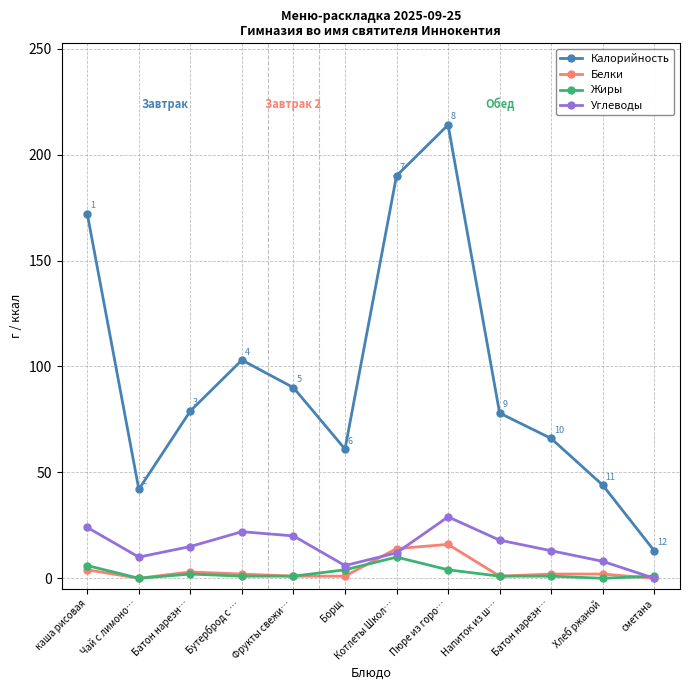

Does the chart display data point markers on the line(s)?

Yes